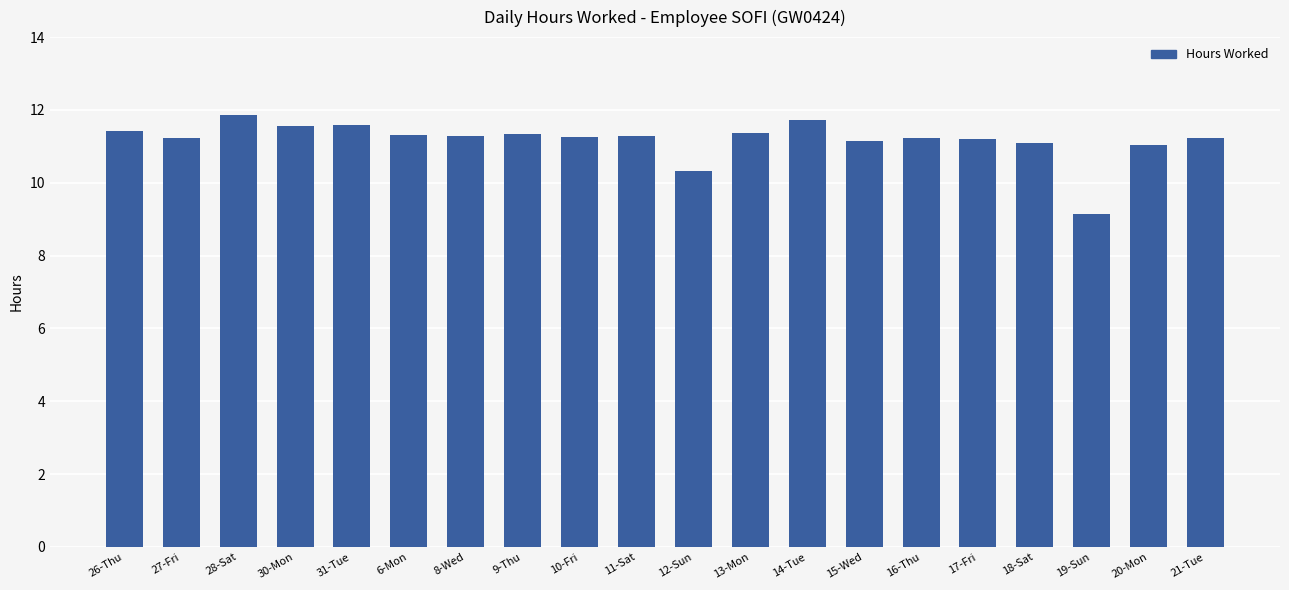

The value at 15-Wed is 18.5. True or false?

False